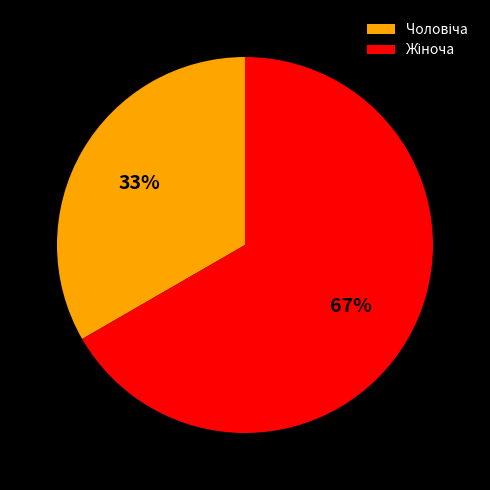

Is there any slice that represents more than half of the pie?

Yes